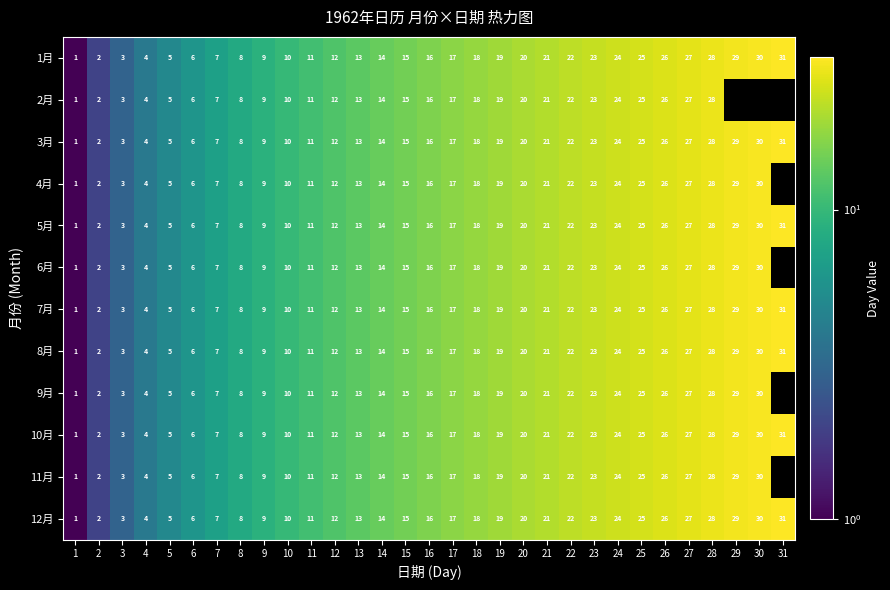

What is the difference between the second highest and minimum values in the 7月 series?

29